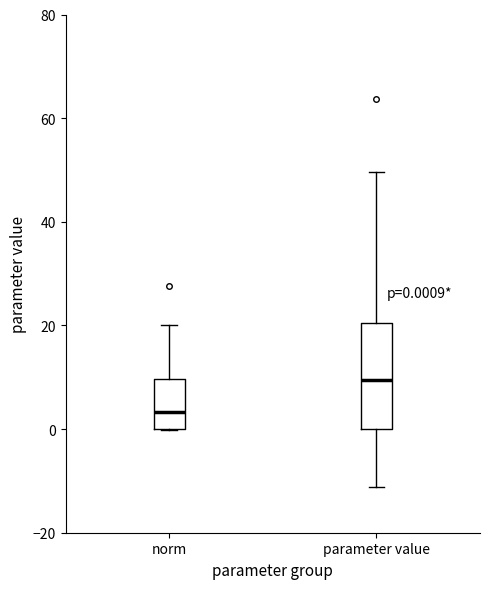

Which box is the tallest, from its lower edge to its upper edge?

parameter value